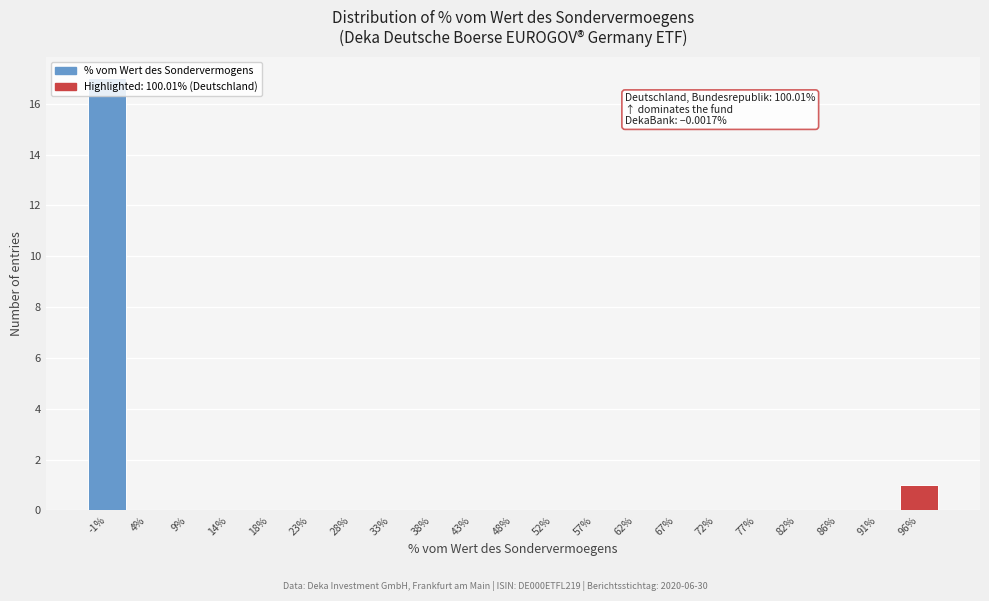

Which category has the highest value across all series?

-1%